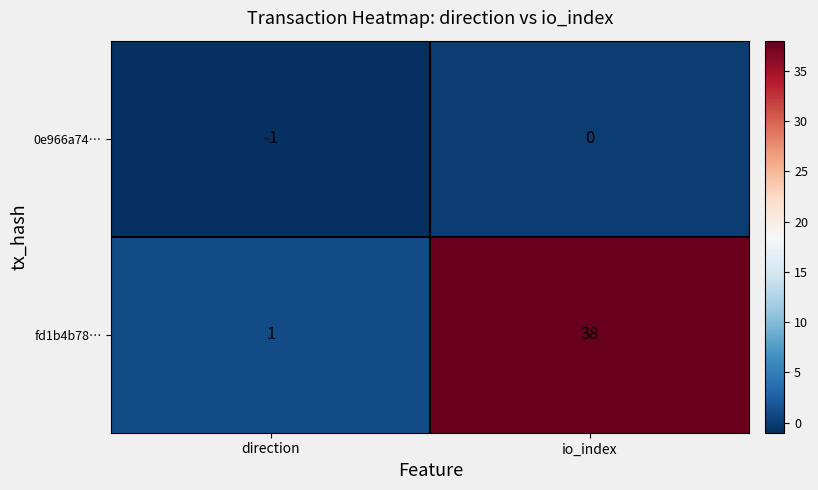

Reading left to right, list all the values displayed in this chart.

0e966a74…: -1	0
fd1b4b78…: 1	38